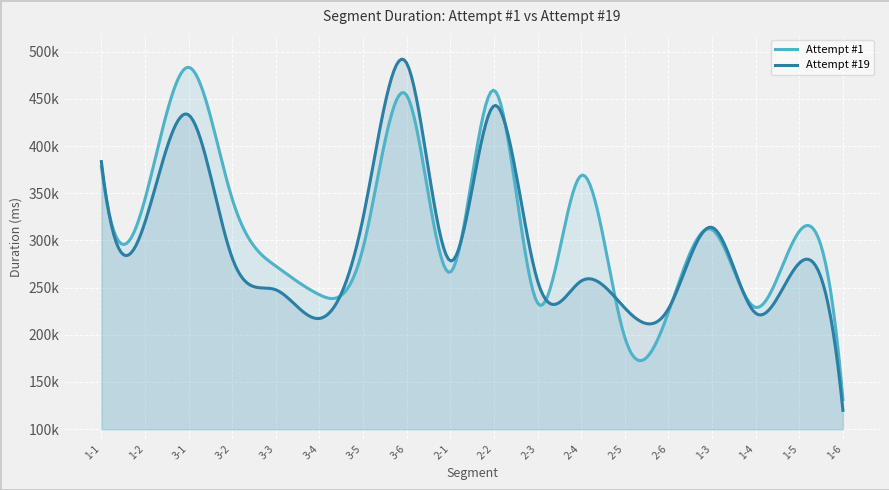

In Attempt #1, how many points are higher than both neighbors (excluding endpoints)?

6